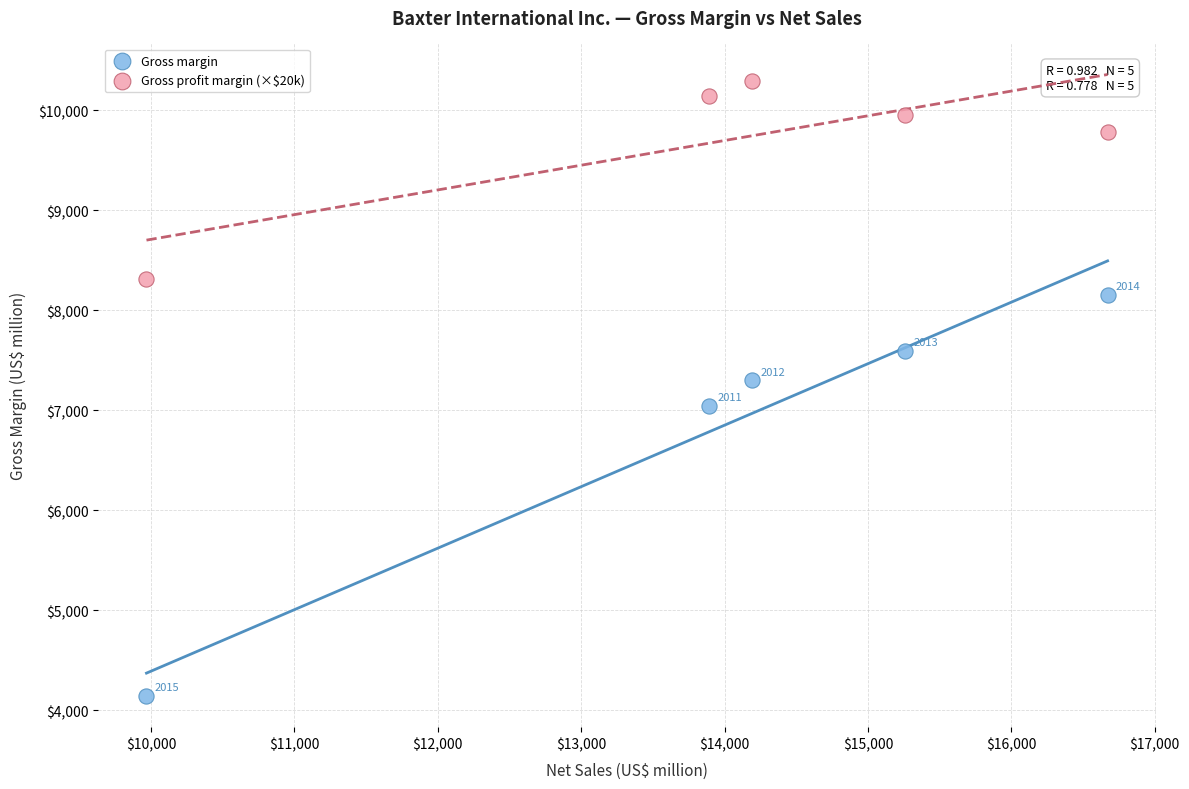

Across all data points, what is the average X value?

13996